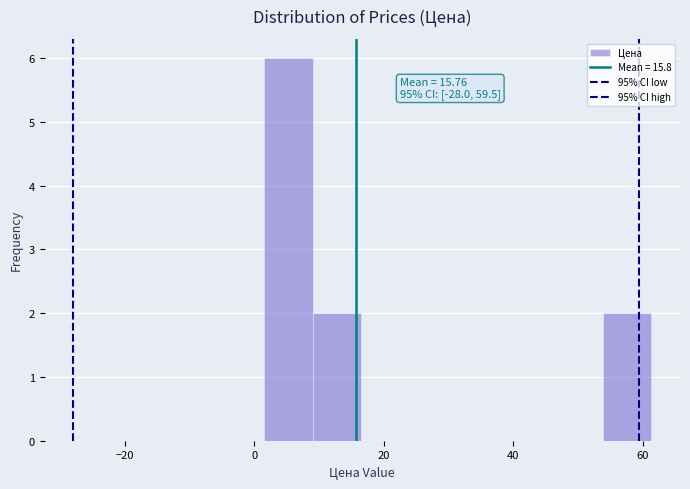

Around what value on the x-axis is the tallest bar? Give the approximate position of its centre, as read against the axis.

6